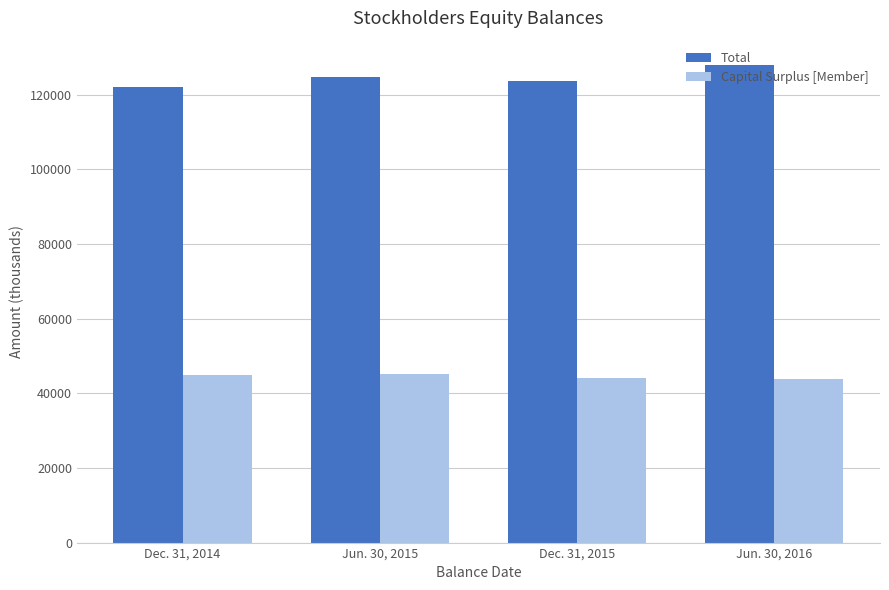

List the labels in order of Capital Surplus [Member] value, largest first.

Jun. 30, 2015, Dec. 31, 2014, Dec. 31, 2015, Jun. 30, 2016